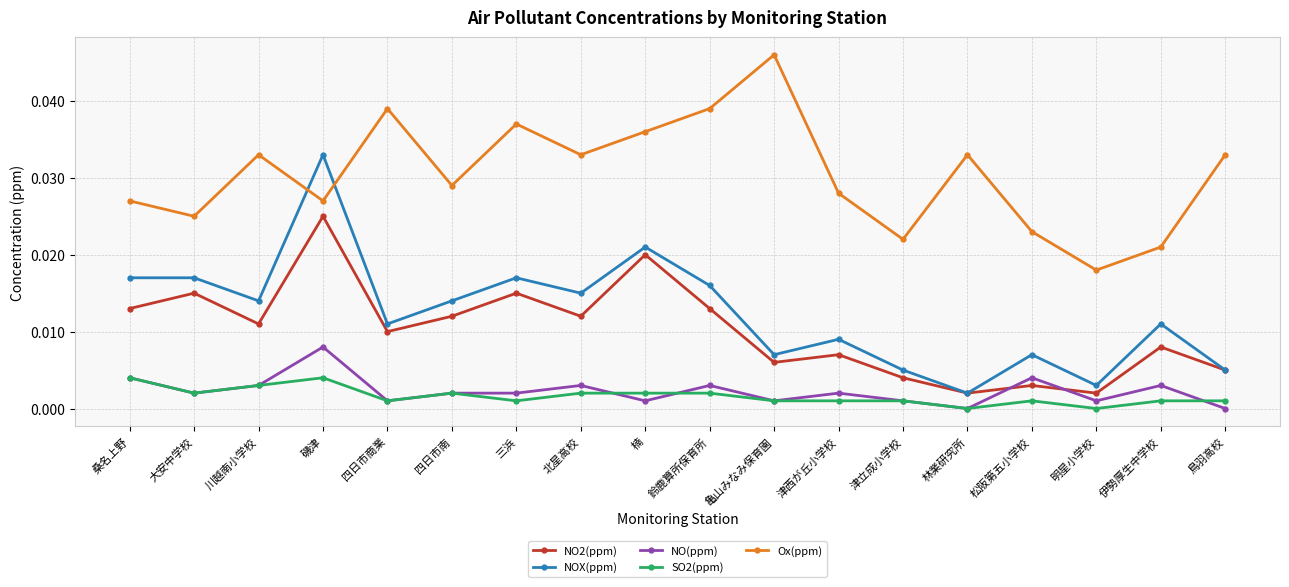

Where is the first local minimum for SO2(ppm)?

大安中学校